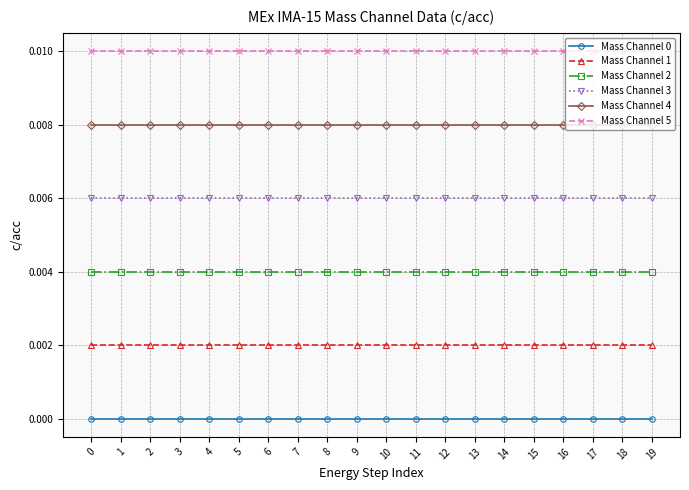

How many distinct data groups are displayed?

6